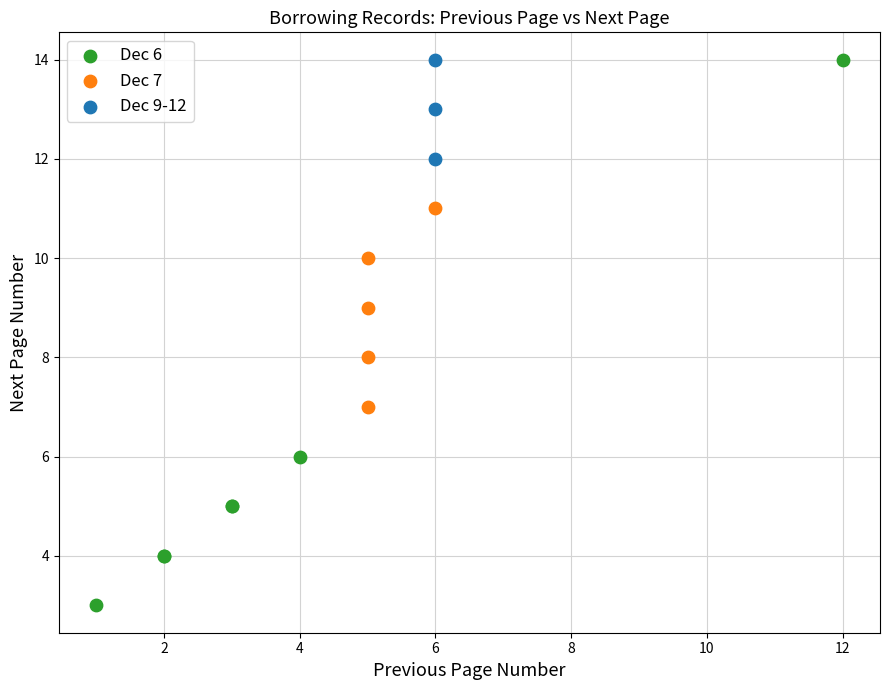

What are all the series names shown in the legend?

Dec 6, Dec 7, Dec 9-12